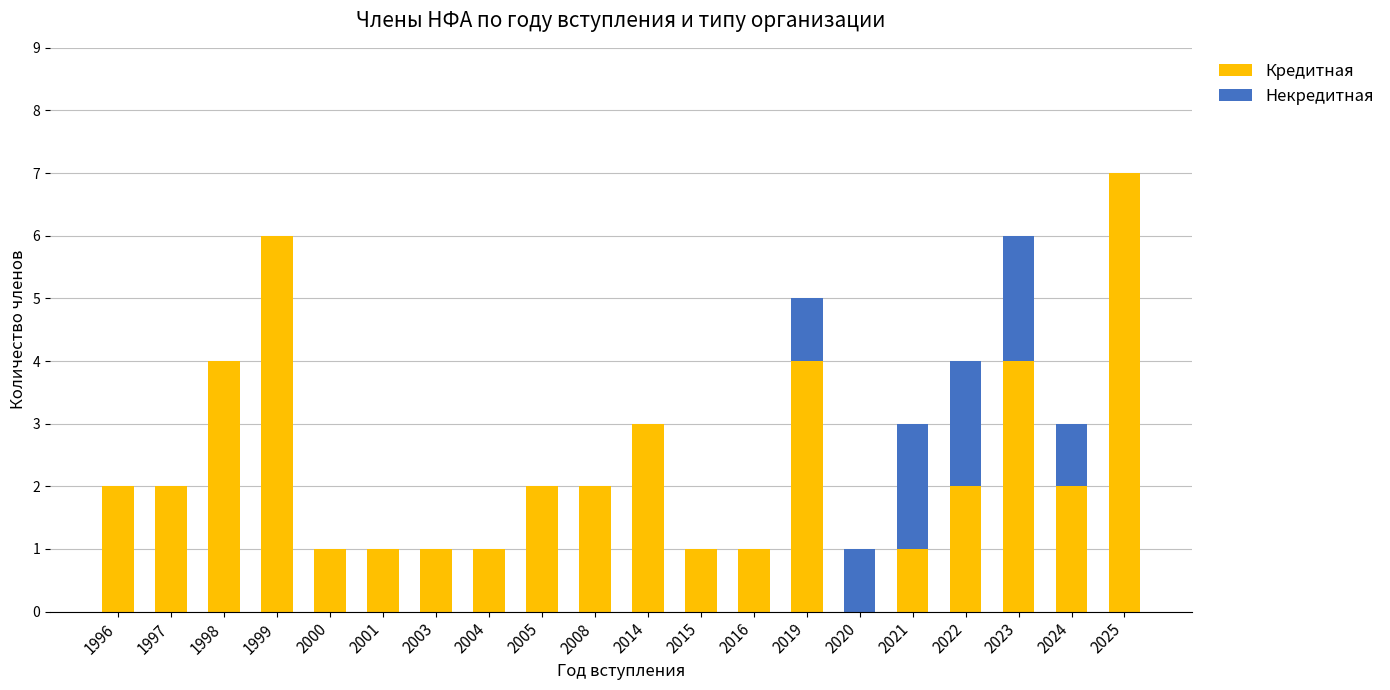

What is the highest value of the Кредитная series?

7